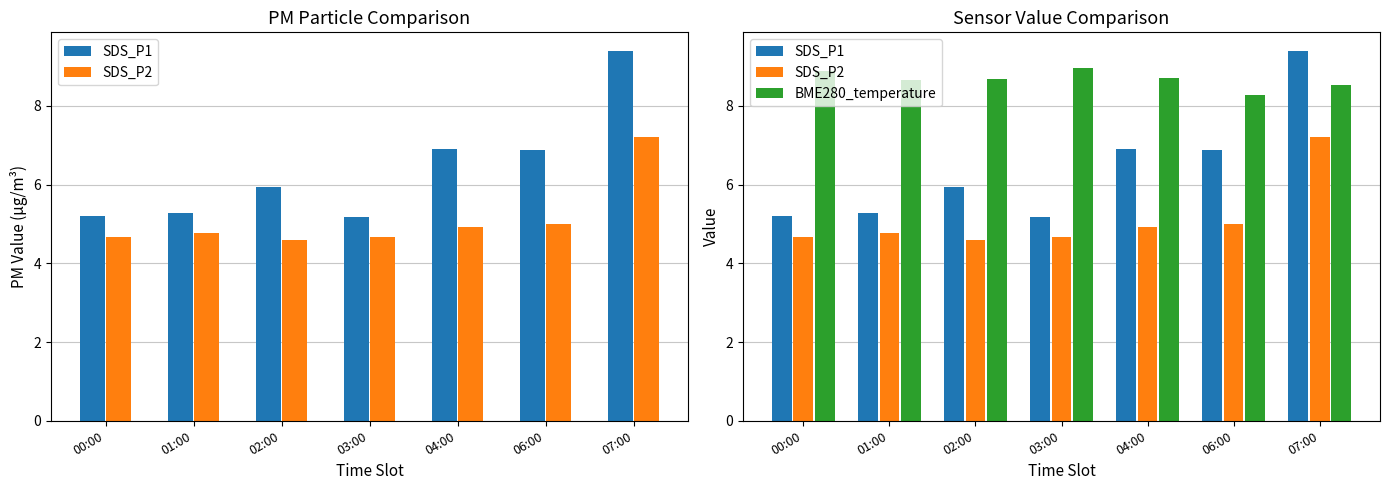

At which label is SDS_P2 closest to 5?

06:00